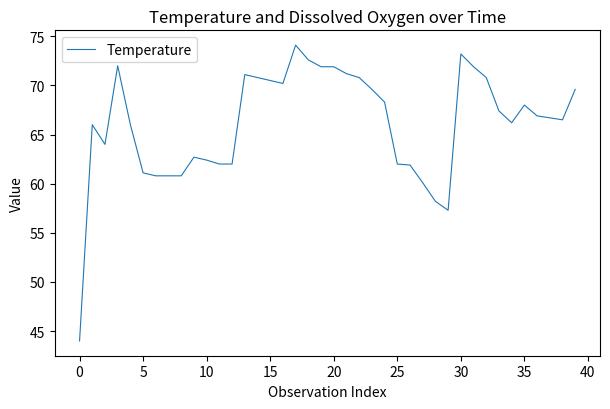

What is the smallest value displayed?

44.0